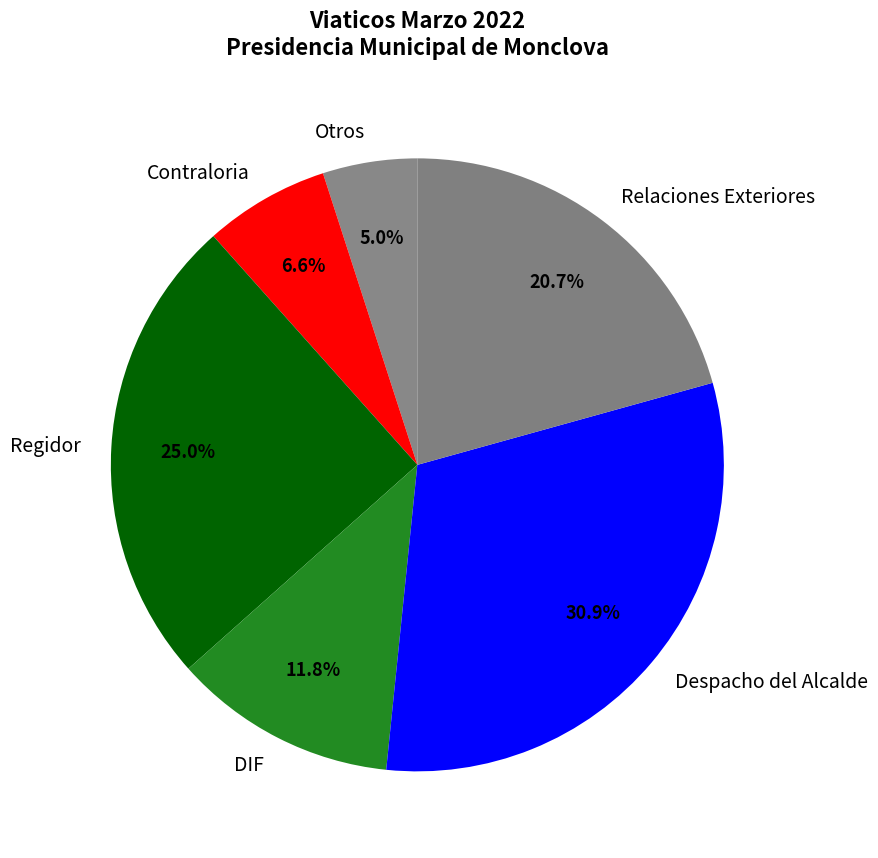

Rank the categories by value from lowest to highest.

Otros, Contraloria, DIF, Relaciones Exteriores, Regidor, Despacho del Alcalde